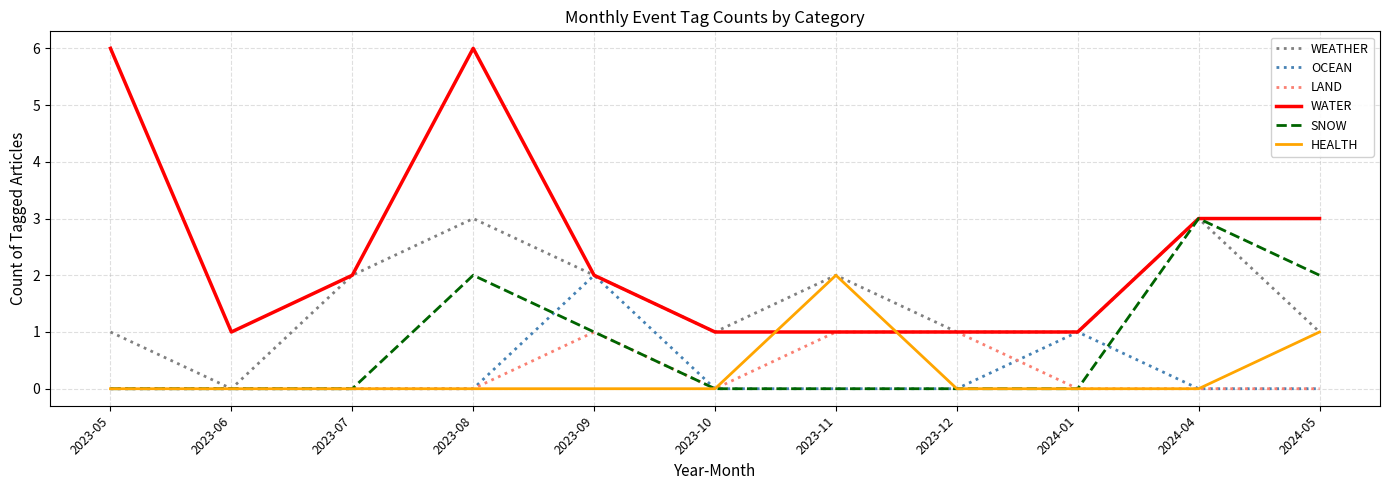

What position from the left is 2024-04?

10